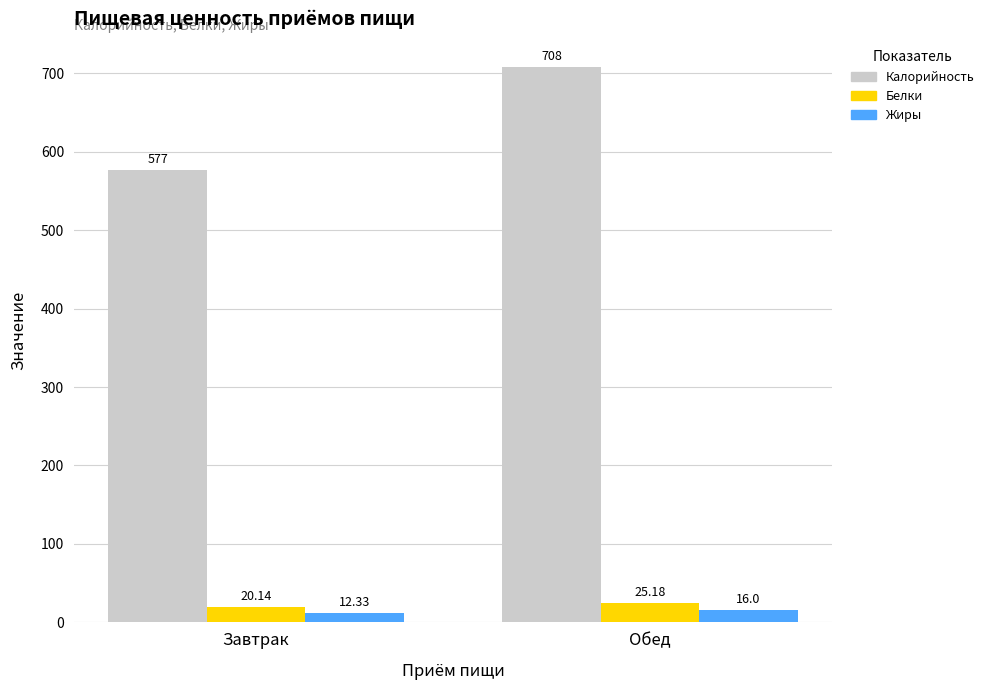

List the labels in order of Белки value, smallest first.

Завтрак, Обед